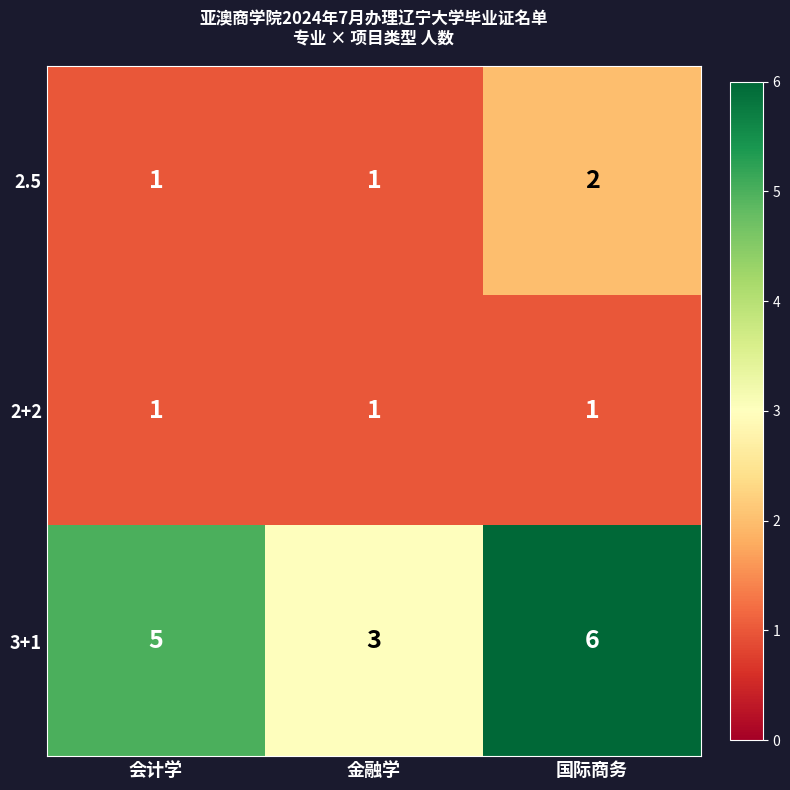

Which series has the largest total across all categories?

3+1